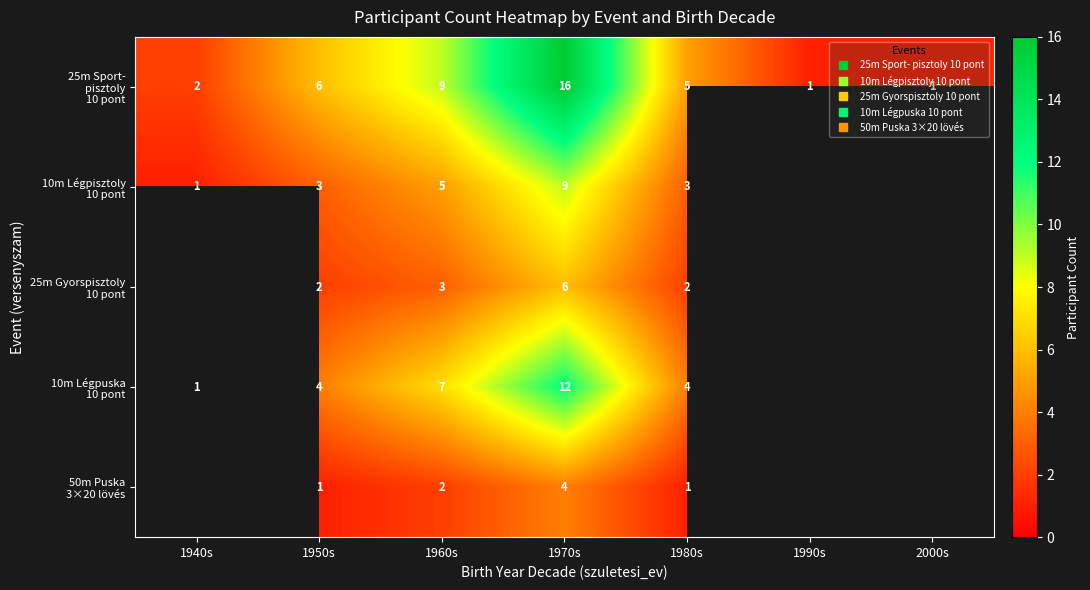

What is the difference between the second highest and minimum values in the 50m Puska 3×20 lövés series?

1.0